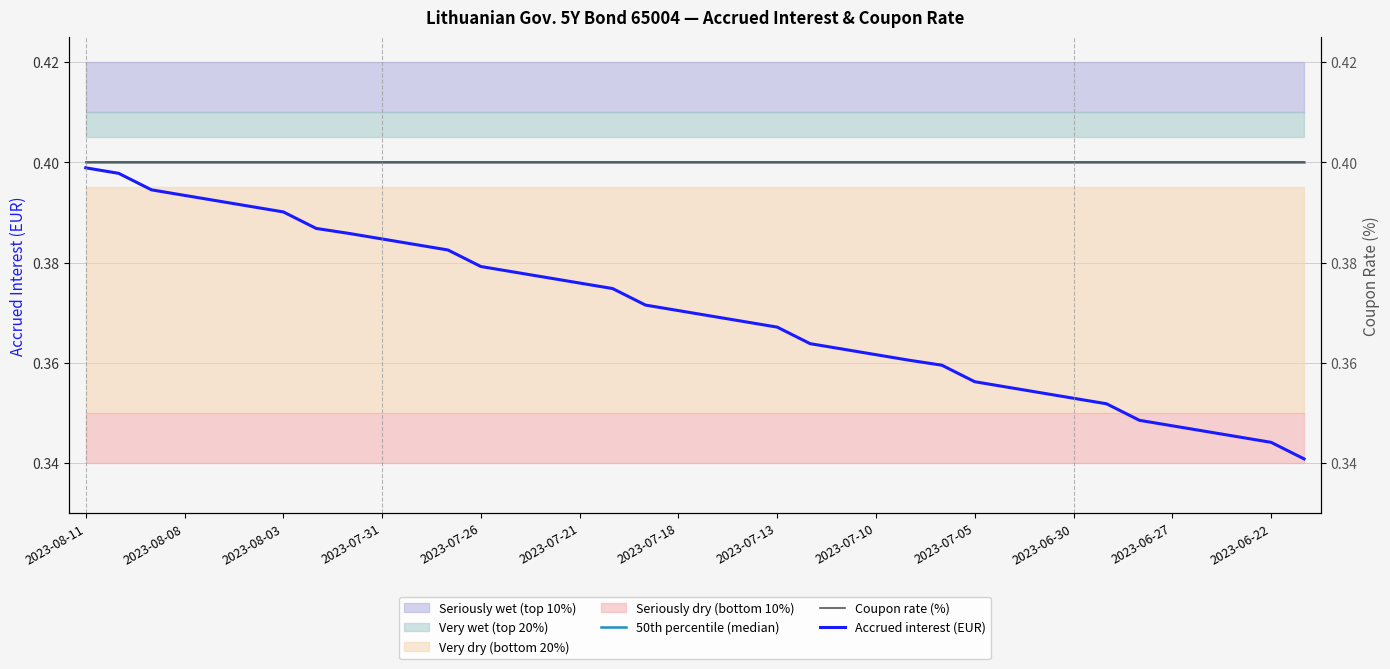

Between 15 and 32, which is larger?

15